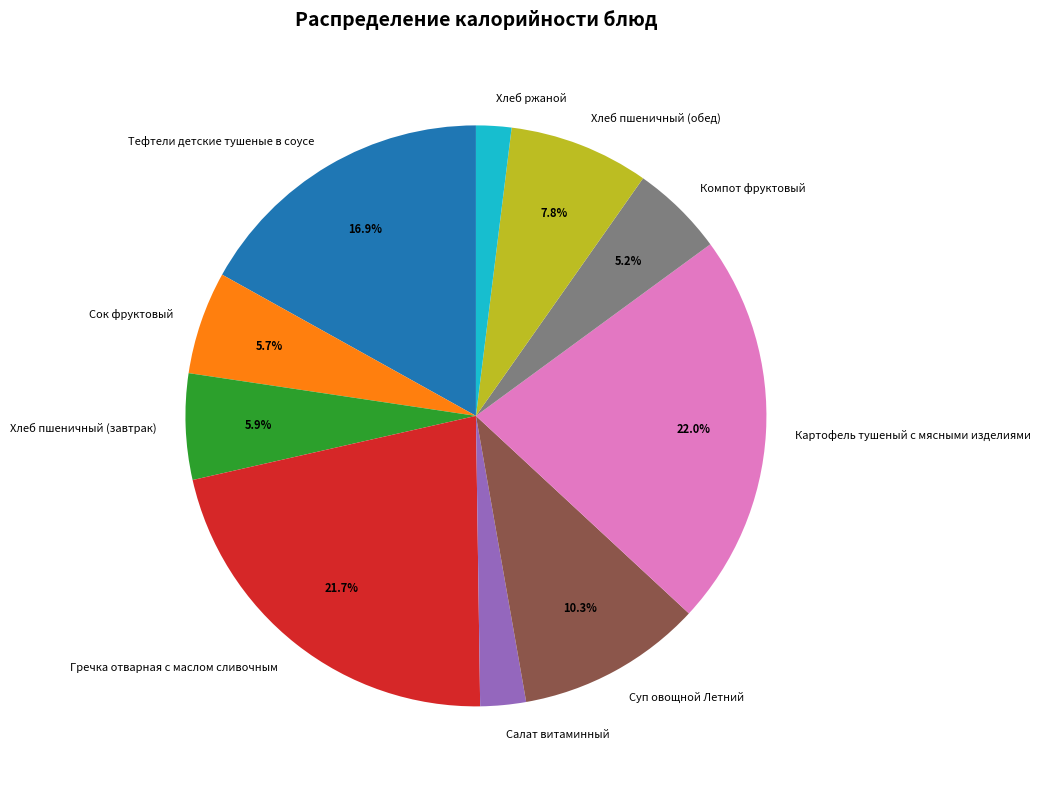

Which slice is the smallest?

Хлеб ржаной